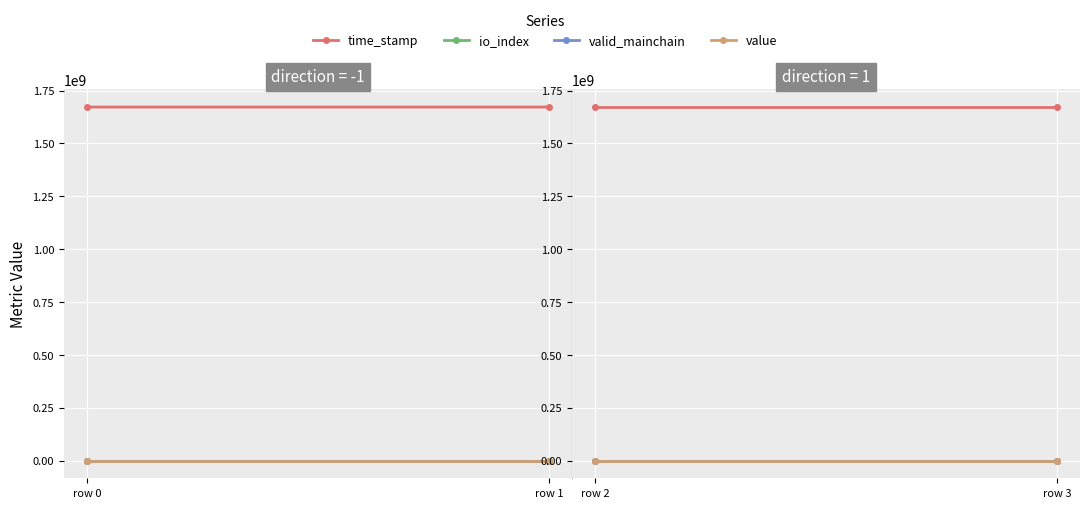

How many series are shown in this chart?

4